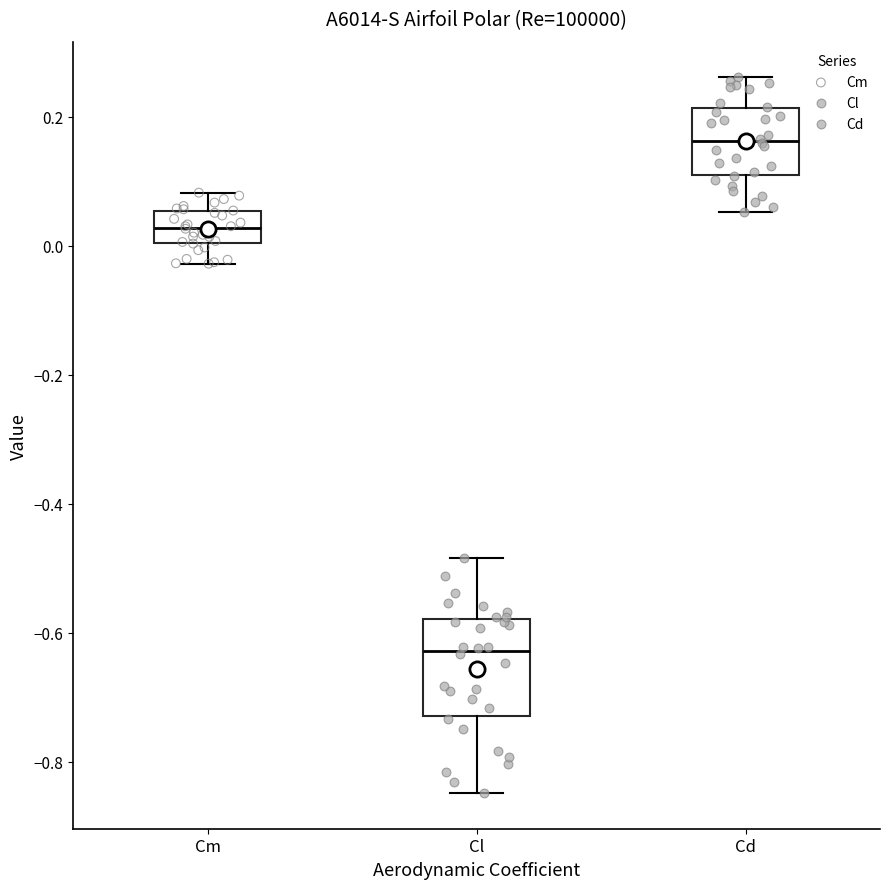

Which box has the highest median line?

Cd